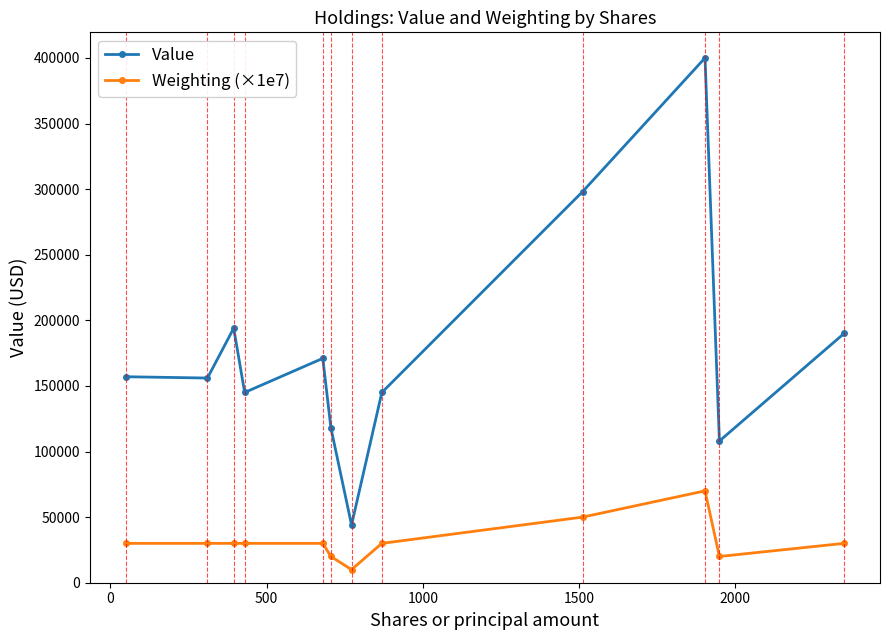

True or false: Weighting (×1e7) has more than 0 points higher than both neighbors.

True